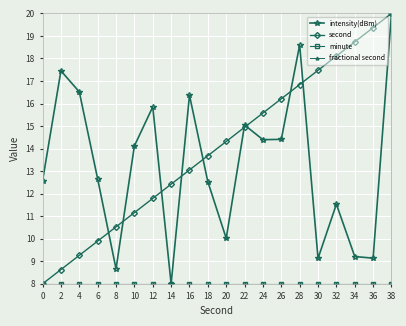

Rank the categories by fractional second value from lowest to highest.

0, 2, 4, 6, 8, 10, 12, 14, 16, 18, 20, 22, 24, 26, 28, 30, 32, 34, 36, 38